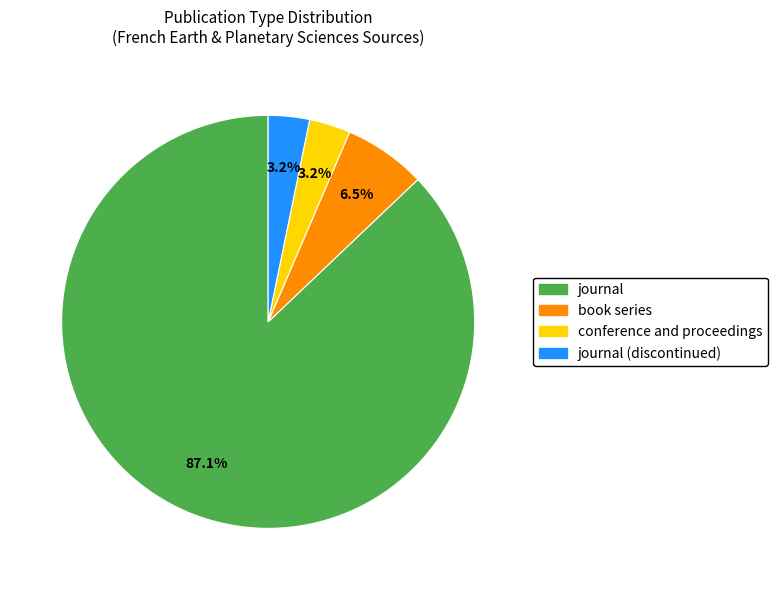

What is the largest slice in the pie chart?

journal